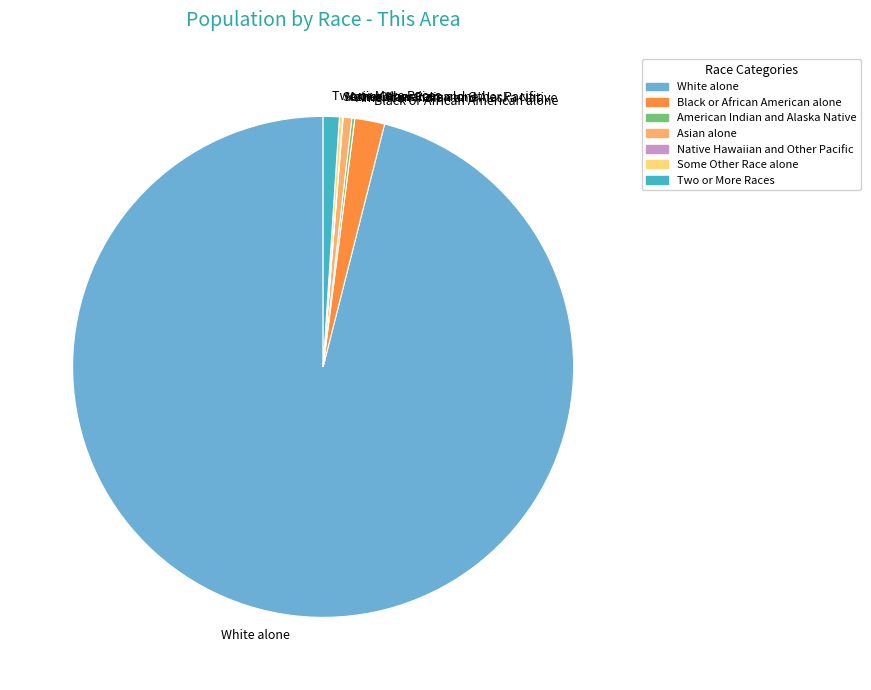

Approximately how many times larger is the value at Black or African American alone compared to Asian alone?

3.5